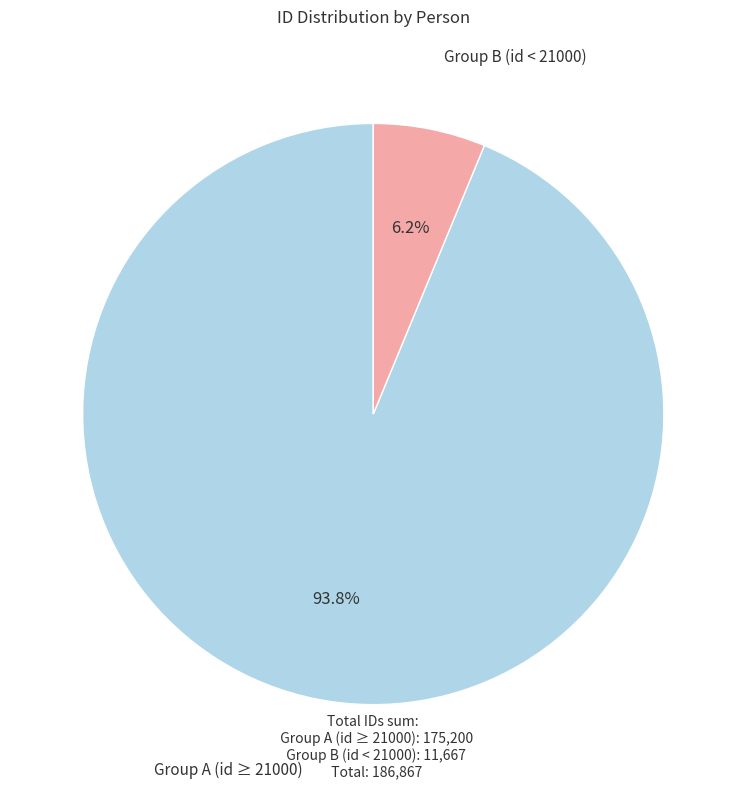

Is there a majority slice in this chart?

Yes